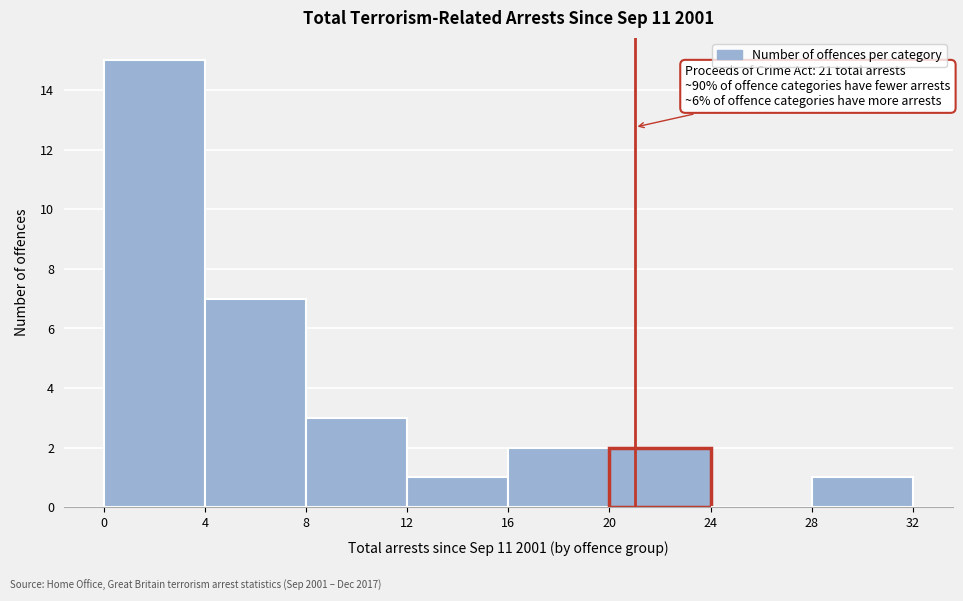

Which range on the x-axis has the tallest bar?

0 to 4